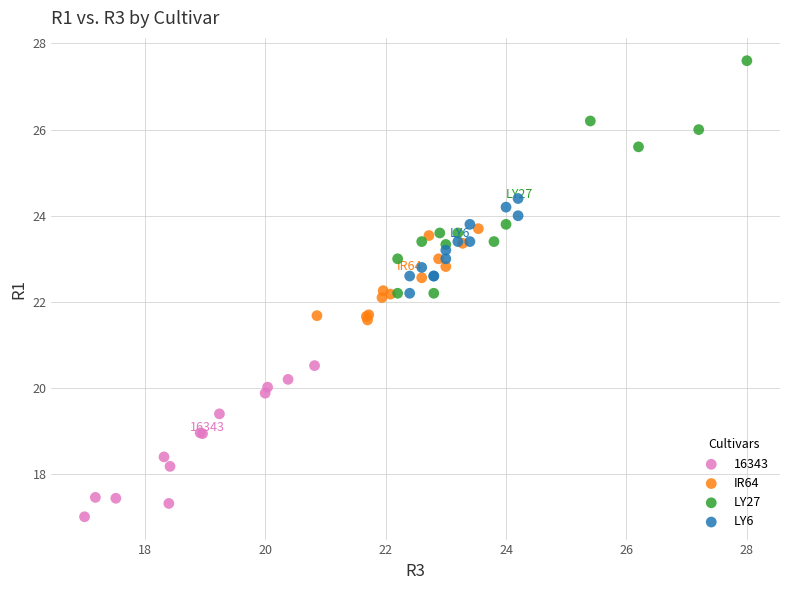

Which series reaches the maximum Y coordinate?

LY27